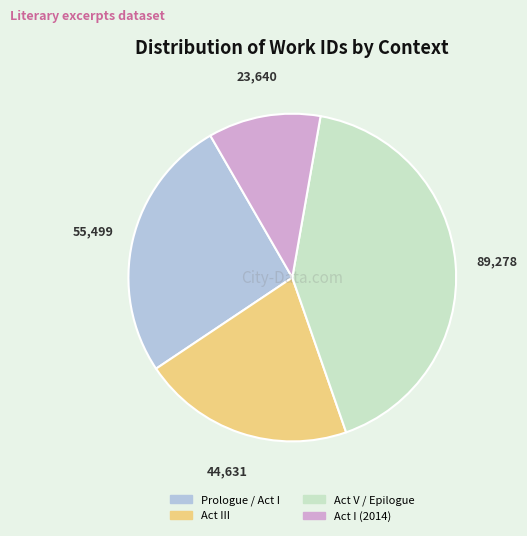

How many slices are in this pie chart?

4